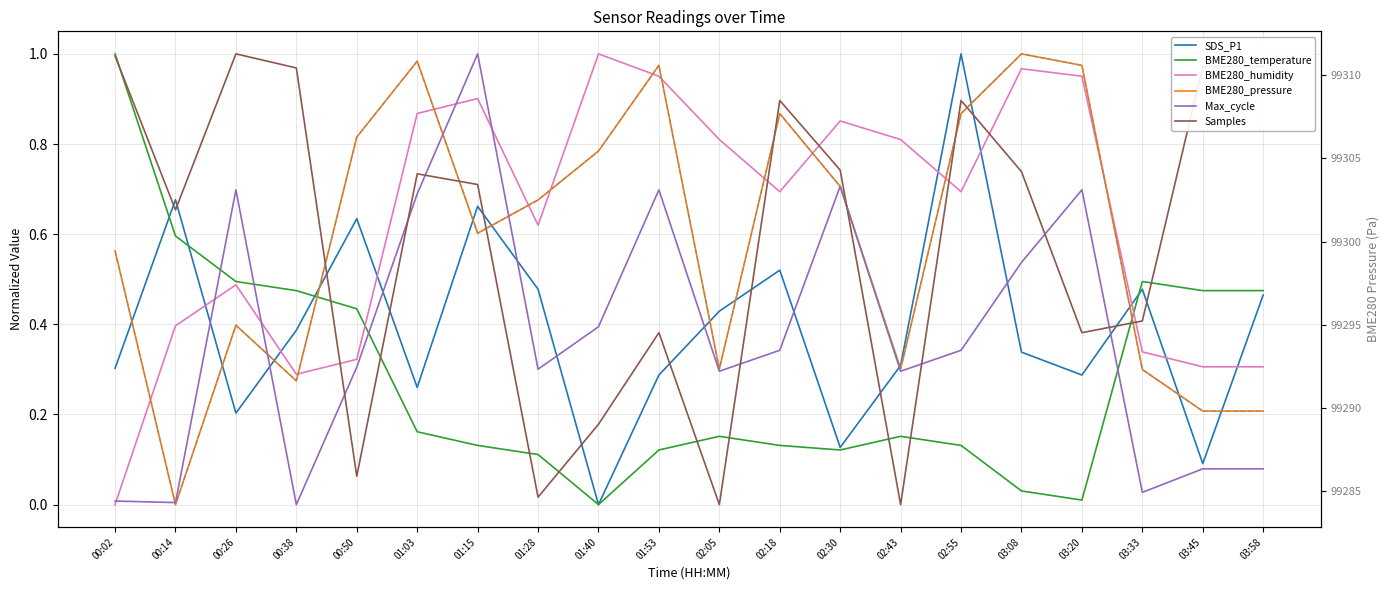

Which has a higher value, 03:45 or 01:40?

03:45